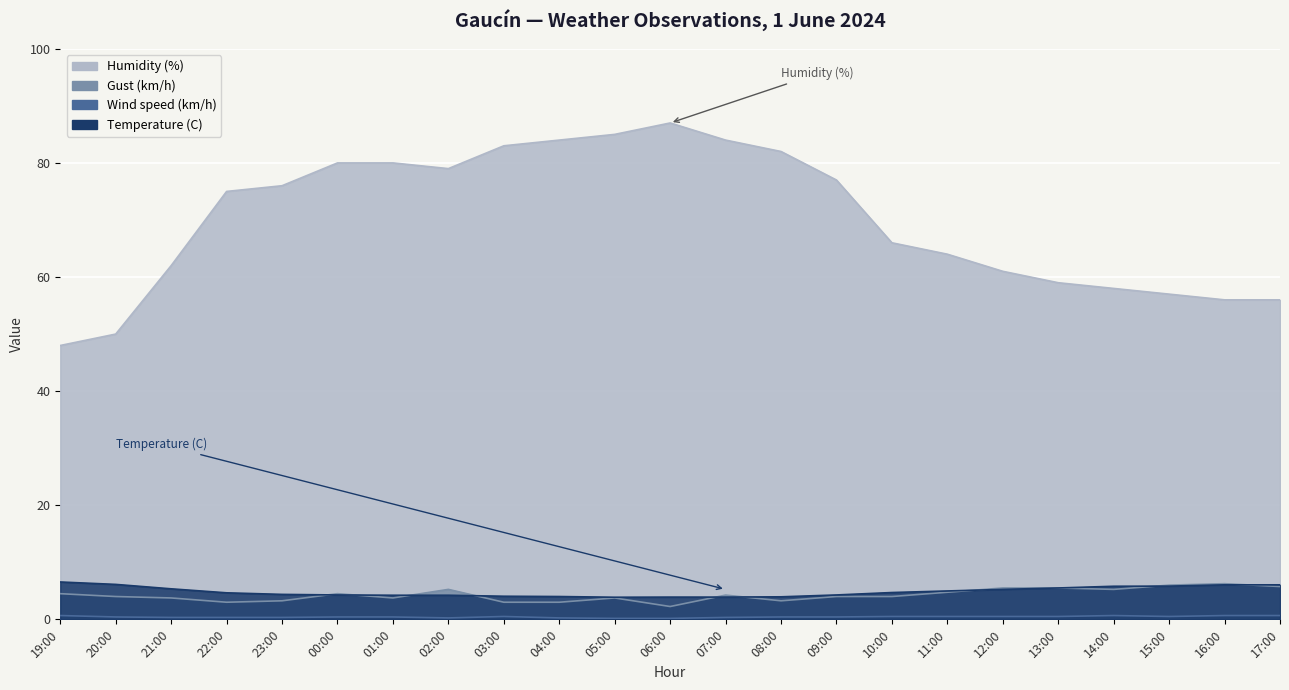

What is the label of the 10th point from the left?

04:00